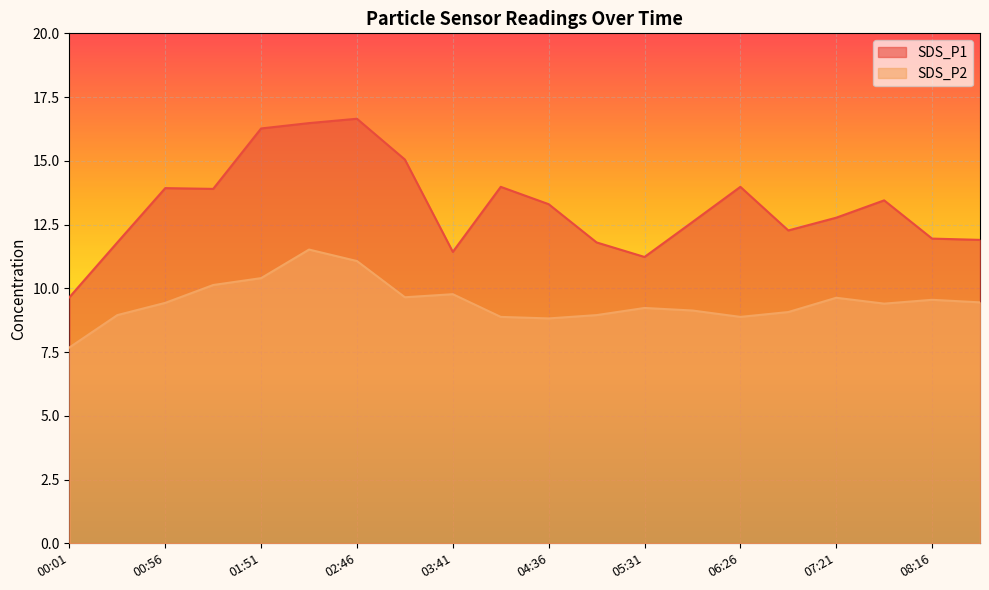

Reading left to right, transcribe all the data shown in this chart.

SDS_P1: 00:01=9.7	00:28=11.8	00:56=13.9	01:24=13.9	01:51=16.3	02:19=16.5	02:46=16.6	03:14=15.1	03:41=11.4	04:09=14.0	04:36=13.3	05:04=11.8	05:31=11.2	05:59=12.6	06:26=14.0	06:54=12.3	07:21=12.8	07:49=13.4	08:16=11.9	08:44=11.9
SDS_P2: 00:01=7.7	00:28=8.9	00:56=9.4	01:24=10.1	01:51=10.4	02:19=11.5	02:46=11.1	03:14=9.7	03:41=9.8	04:09=8.9	04:36=8.8	05:04=8.9	05:31=9.2	05:59=9.1	06:26=8.9	06:54=9.1	07:21=9.6	07:49=9.4	08:16=9.6	08:44=9.4